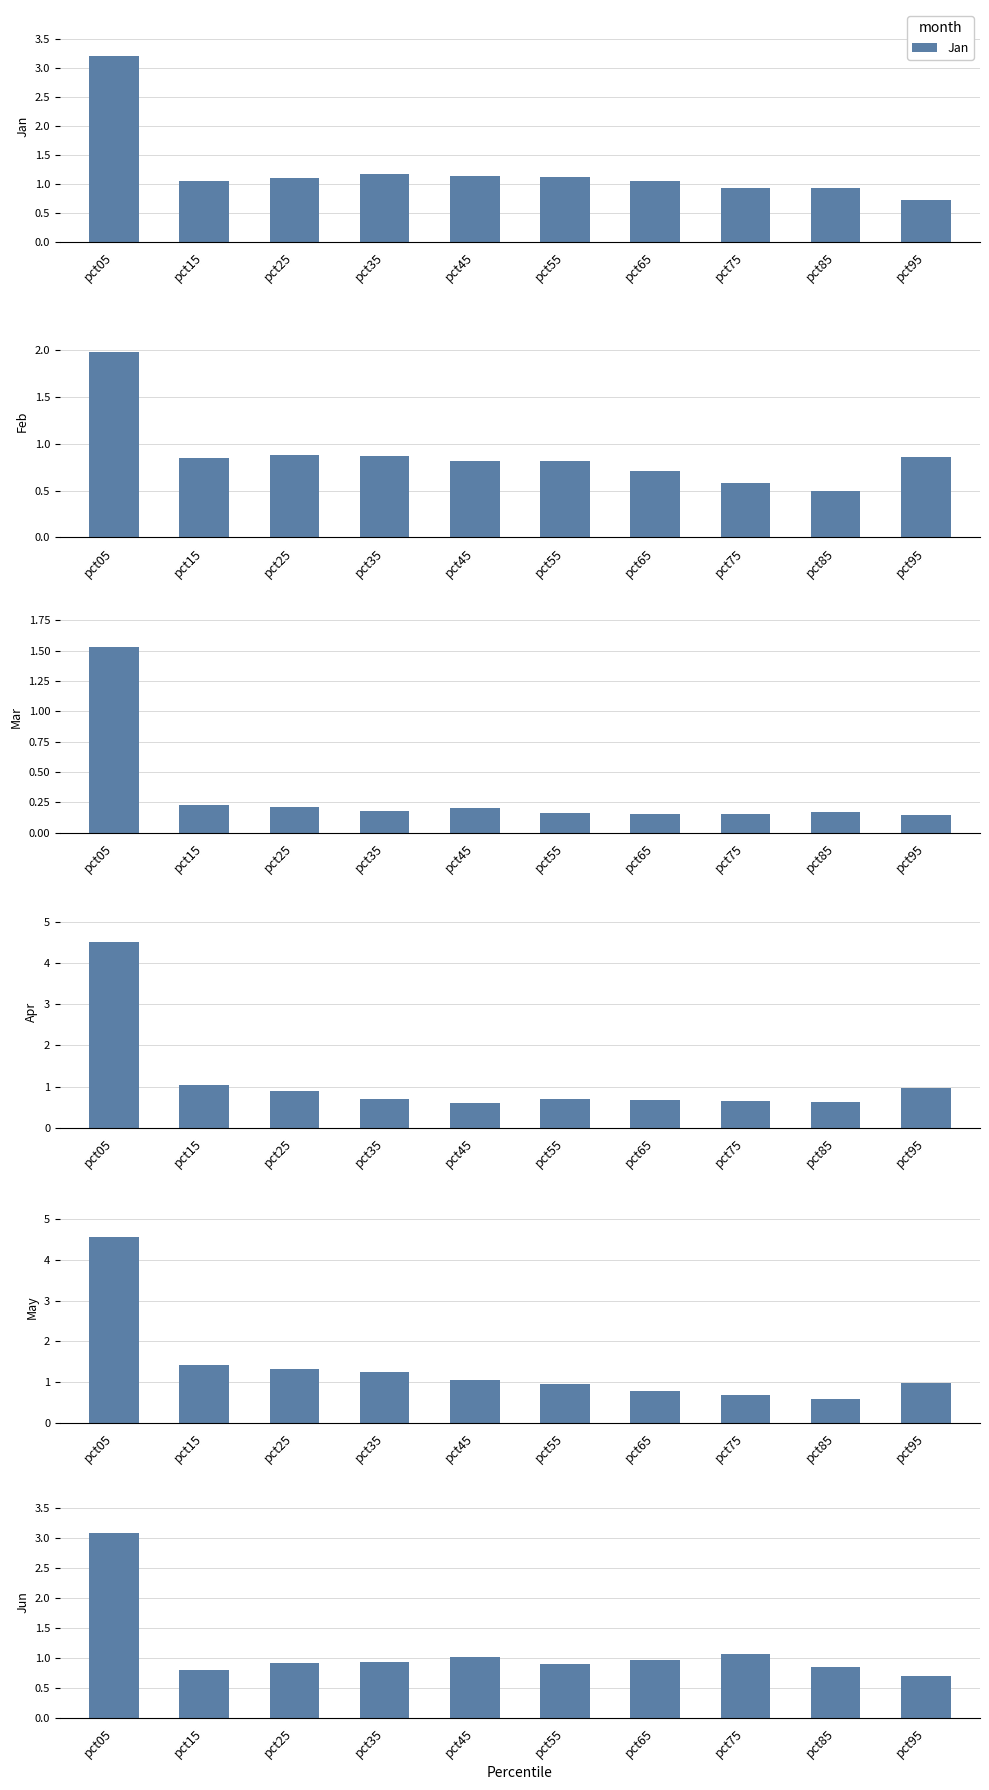

What is the value of the Jan bar at the 5th from the left?

1.1